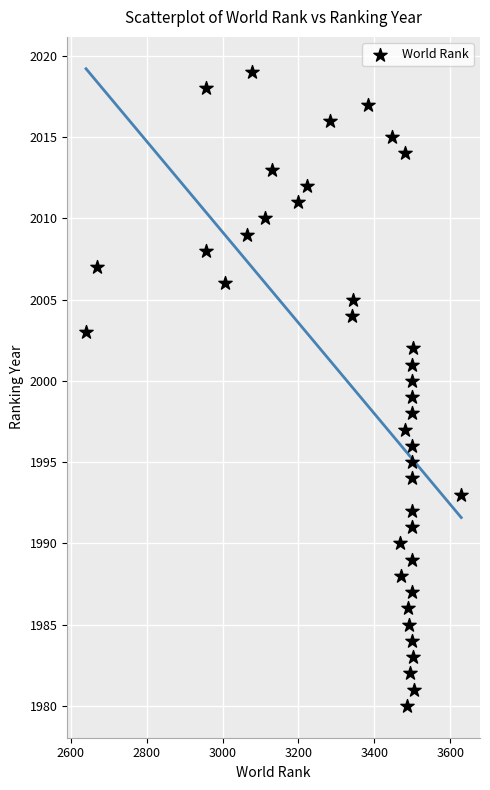

What is the range of Y values (max minus min)?

39